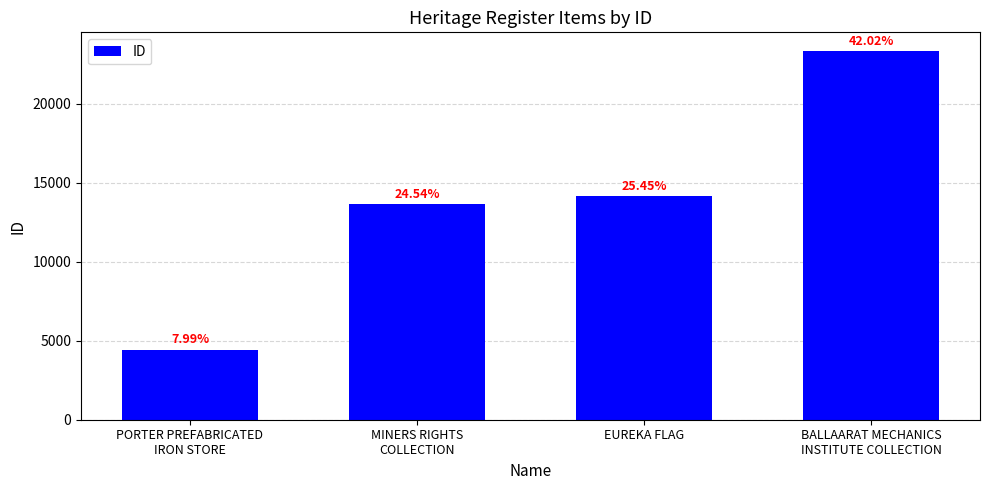

What is the average value?

13886